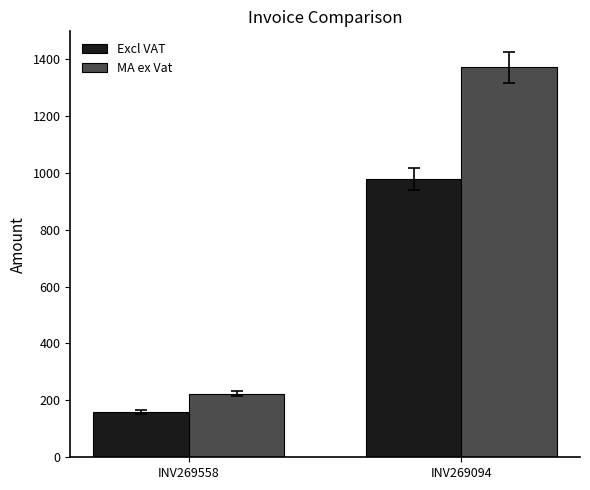

How many data points does each series have?

2